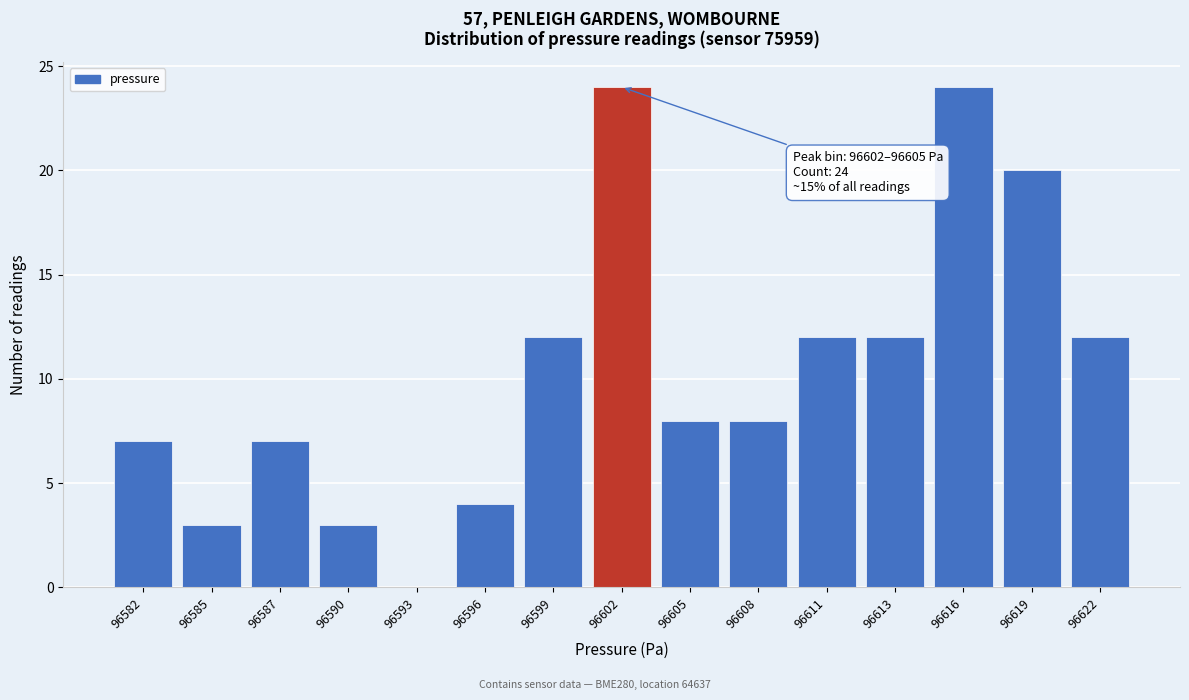

Reading left to right, transcribe all the data shown in this chart.

96582=7	96585=3	96587=7	96590=3	96593=0	96596=4	96599=12	96602=24	96605=8	96608=8	96611=12	96613=12	96616=24	96619=20	96622=12